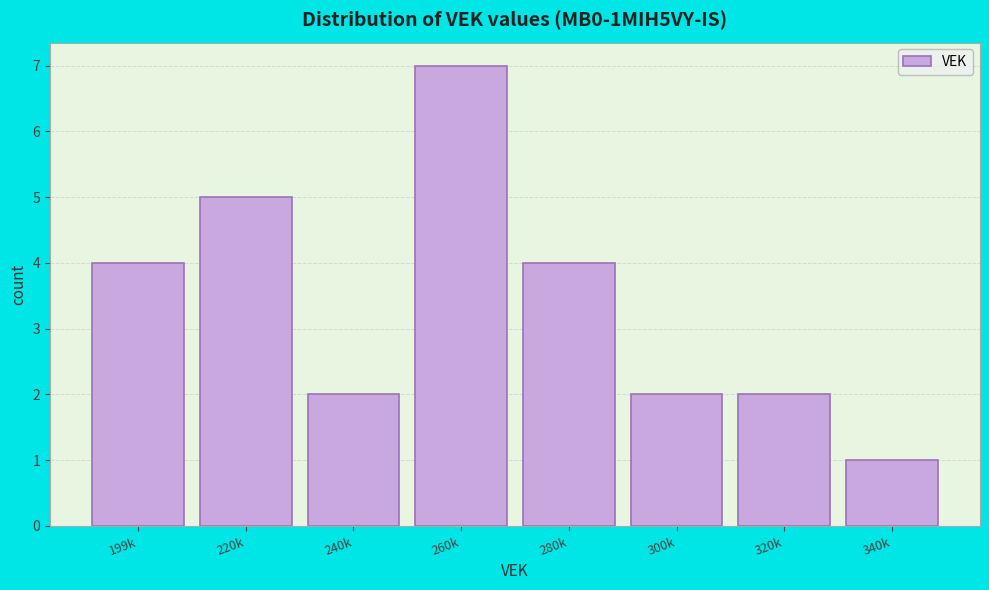

Reading right to left, transcribe all the data shown in this chart.

340k=1	320k=2	300k=2	280k=4	260k=7	240k=2	220k=5	199k=4